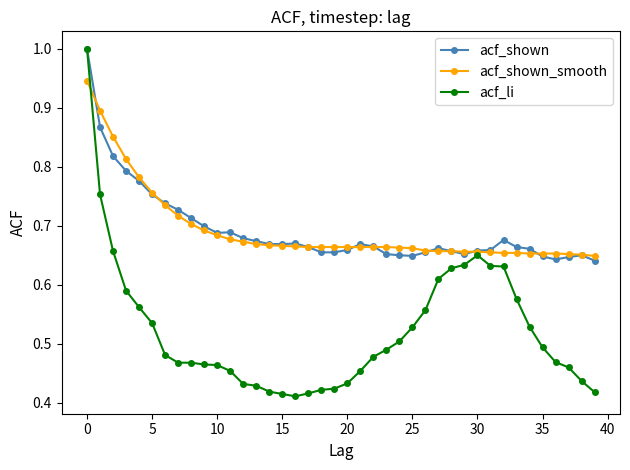

How many distinct data groups are displayed?

3